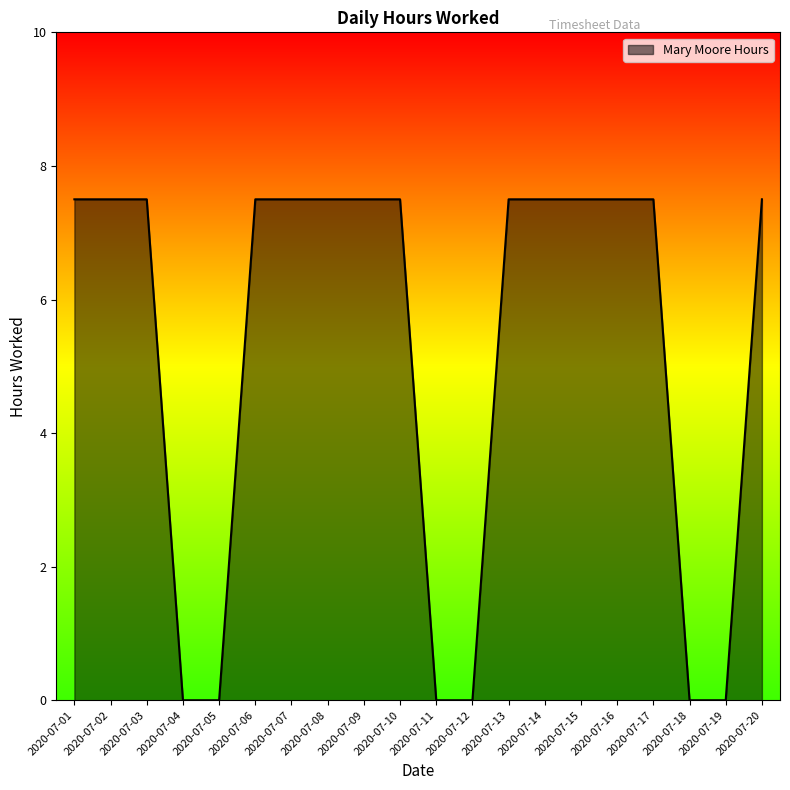

The chart shows a value of 10.1 at 2020-07-06. True or false?

False